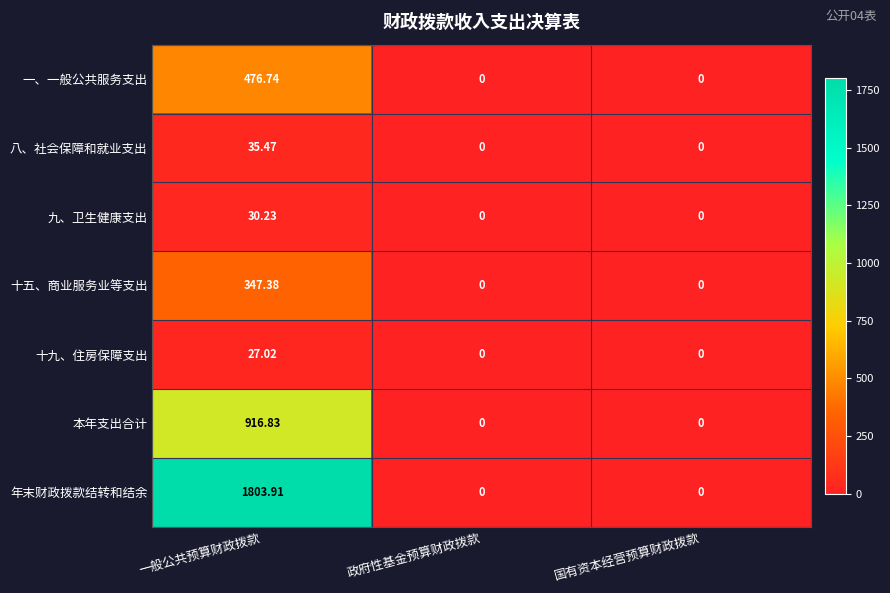

How many categories are shown in the chart?

3